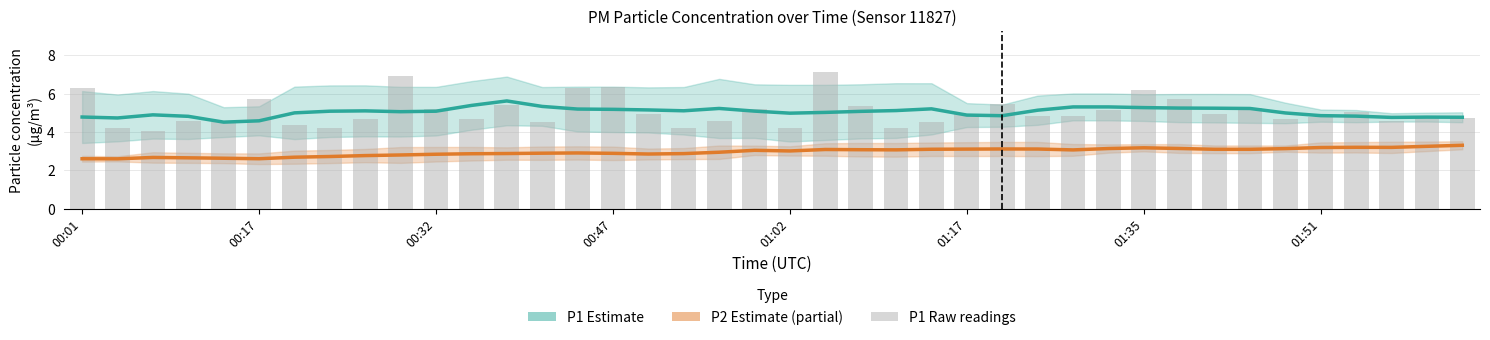

Which series has the largest total across all categories?

P1 raw